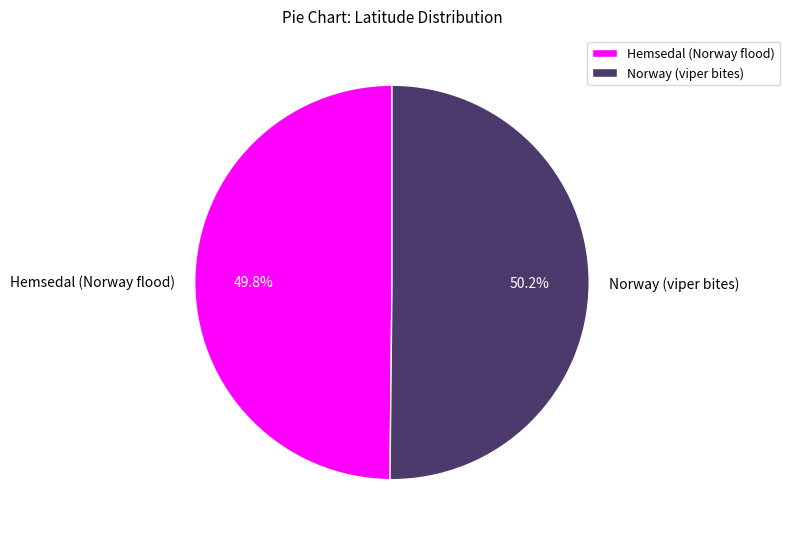

To the nearest percent, what percentage of the pie is Hemsedal (Norway flood)?

50%